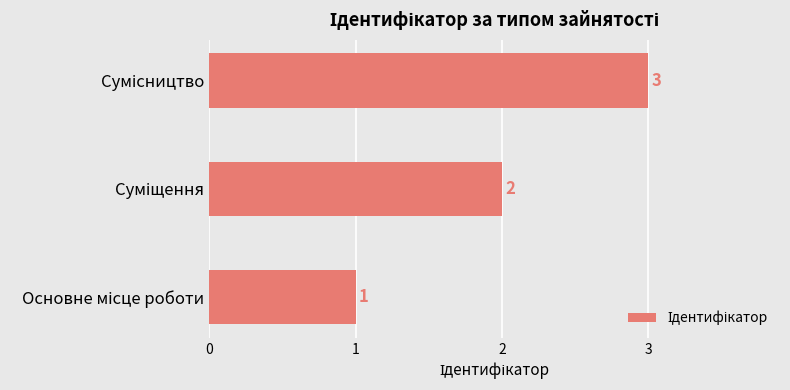

What is the greatest value displayed?

3